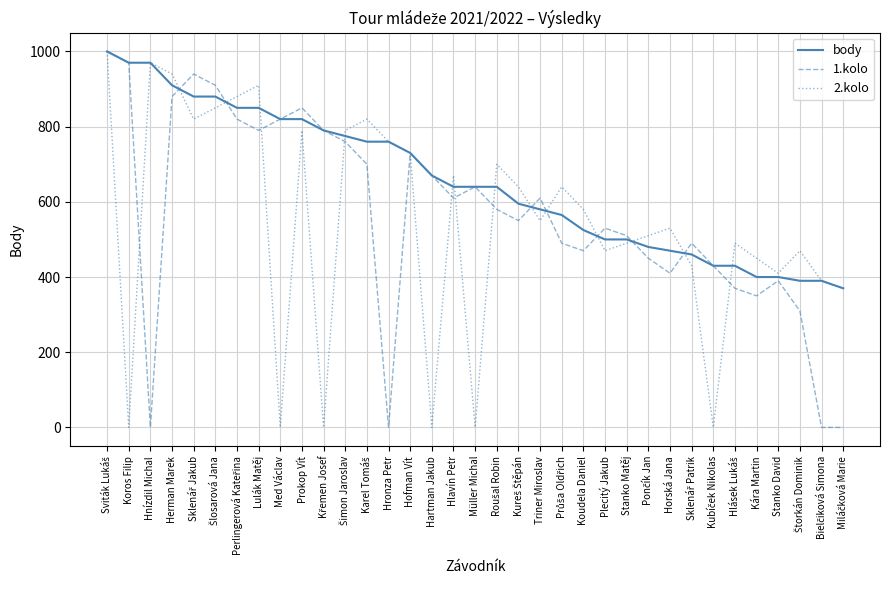

What is the highest value of the body series?

1000